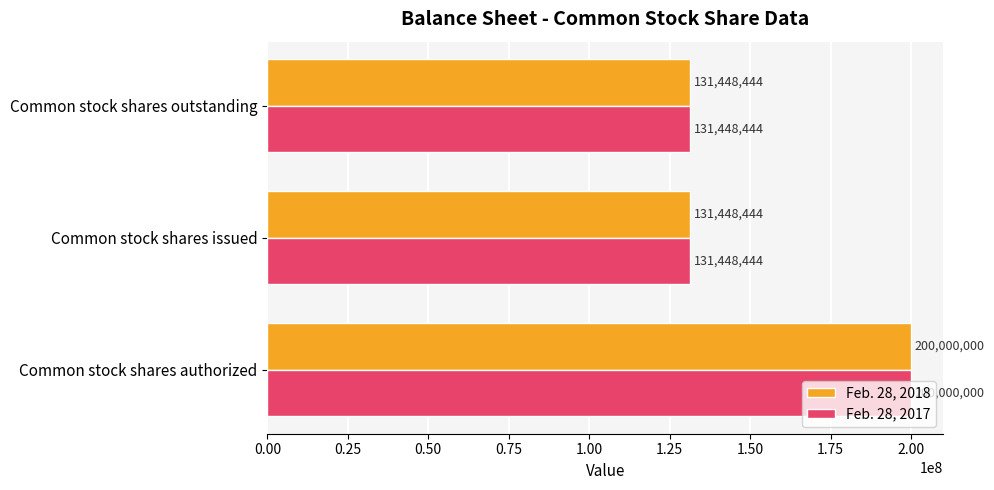

The value of Feb. 28, 2017 at Common stock shares outstanding is 131448444. True or false?

True